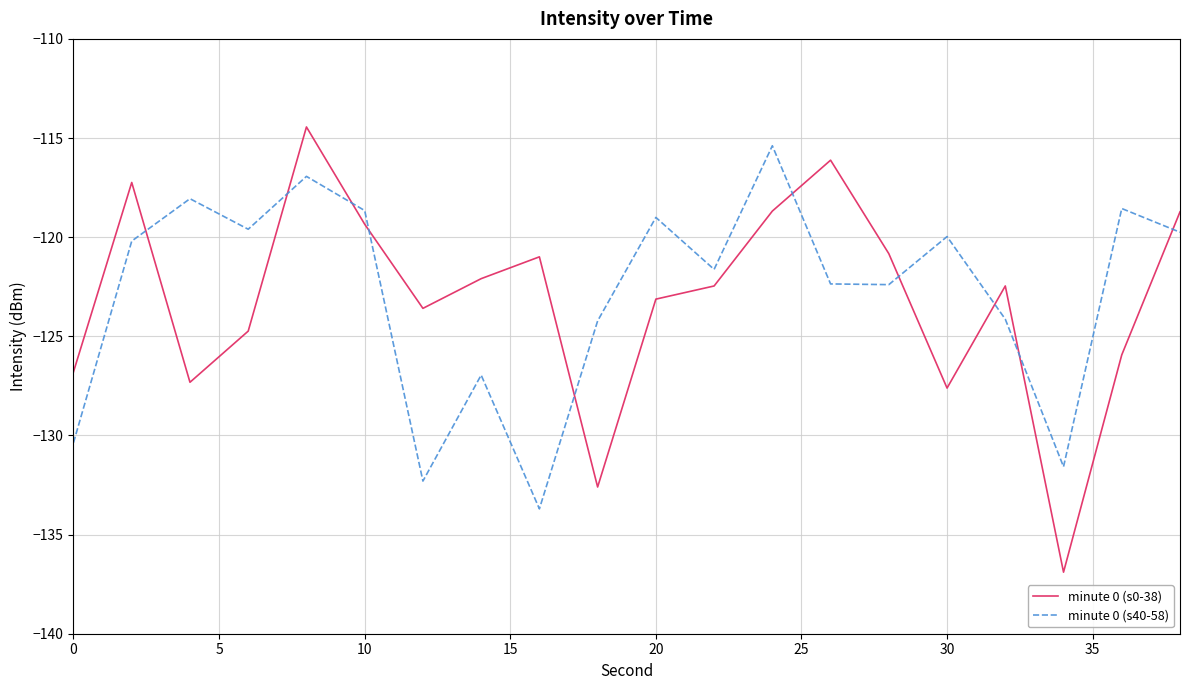

Which series has the largest total across all categories?

minute 0 (s40-58)